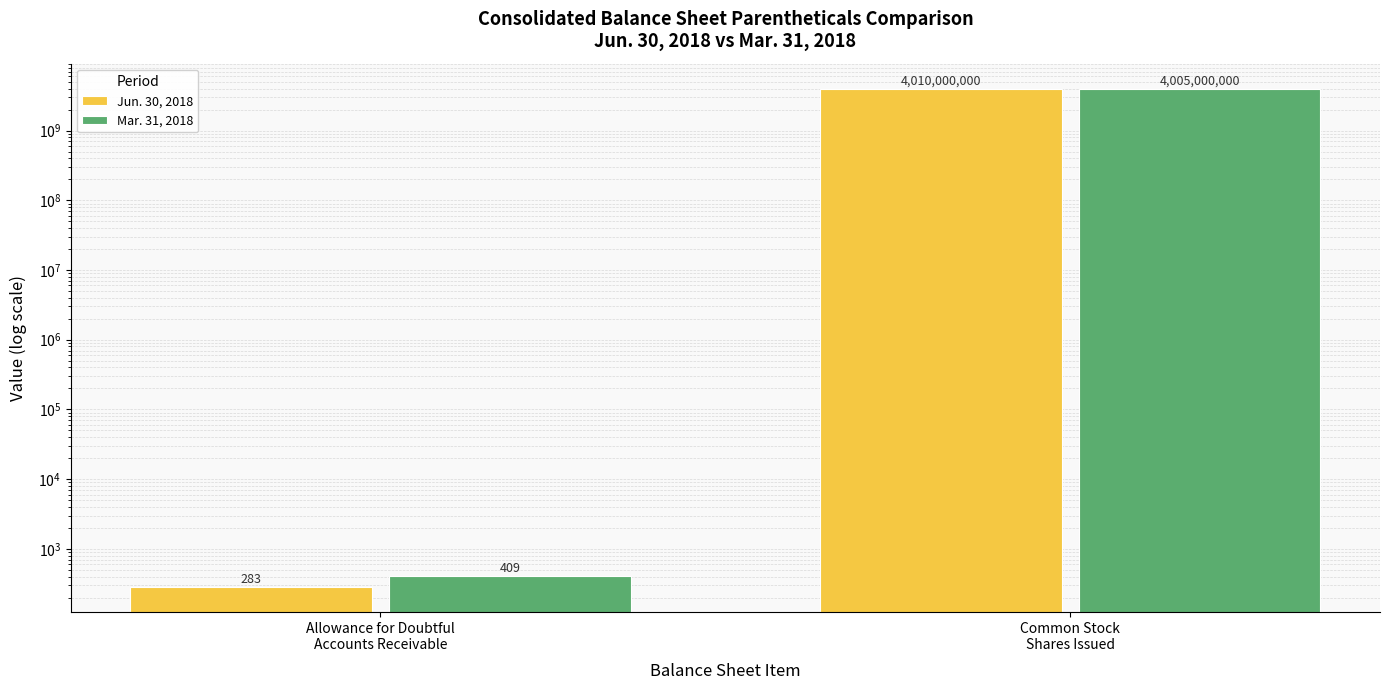

Reading right to left, what are all the values shown in this chart?

Jun. 30, 2018: Common Stock
Shares Issued=4010000000	Allowance for Doubtful
Accounts Receivable=283
Mar. 31, 2018: Common Stock
Shares Issued=4005000000	Allowance for Doubtful
Accounts Receivable=409